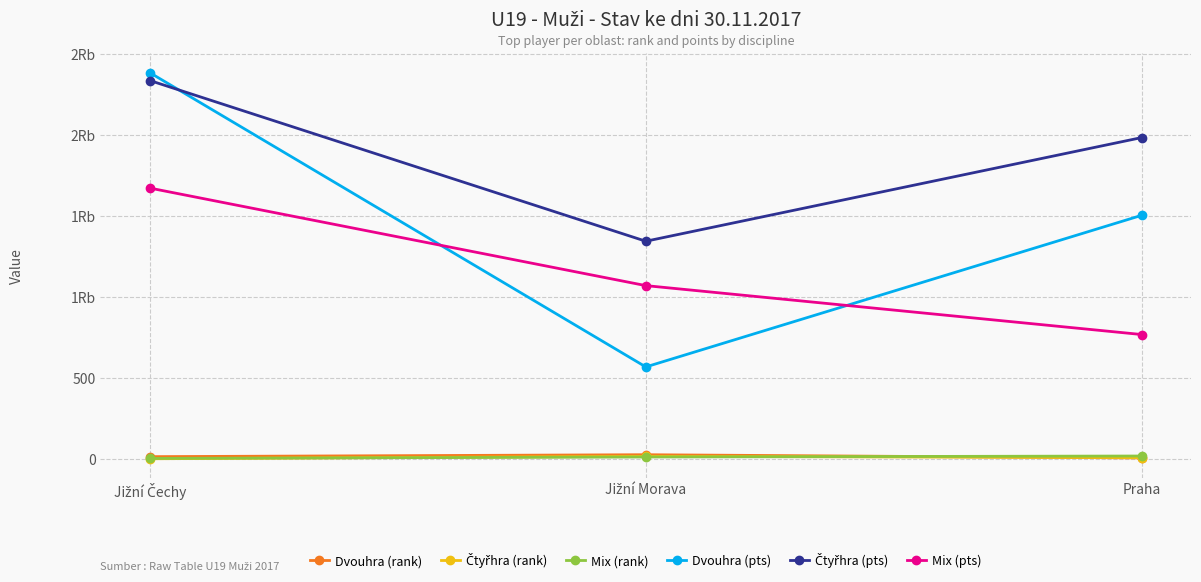

Is this an area chart (filled region under the line)?

No